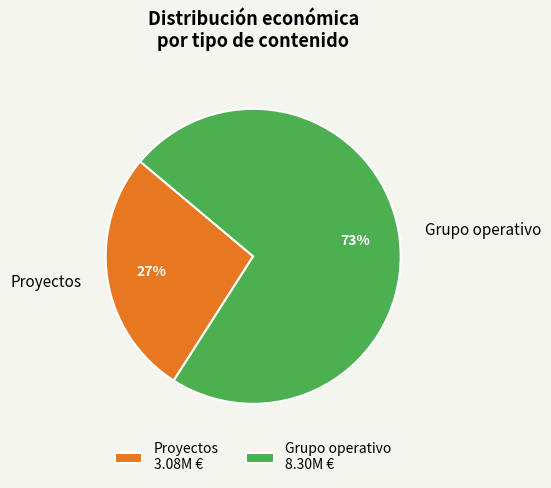

Is the sum of Proyectos and Grupo operativo greater than half?

Yes